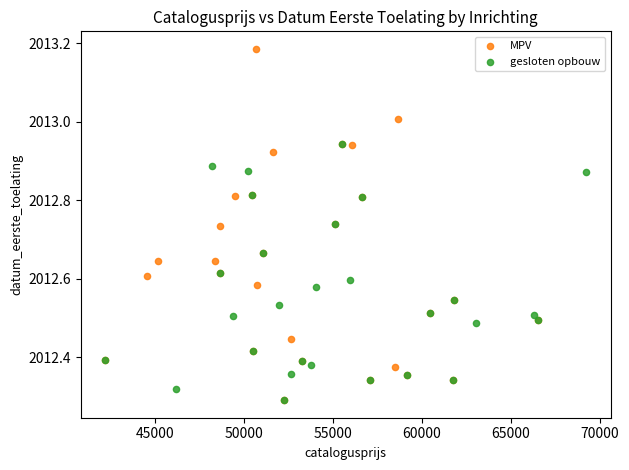

Which series contains the highest Y value?

MPV